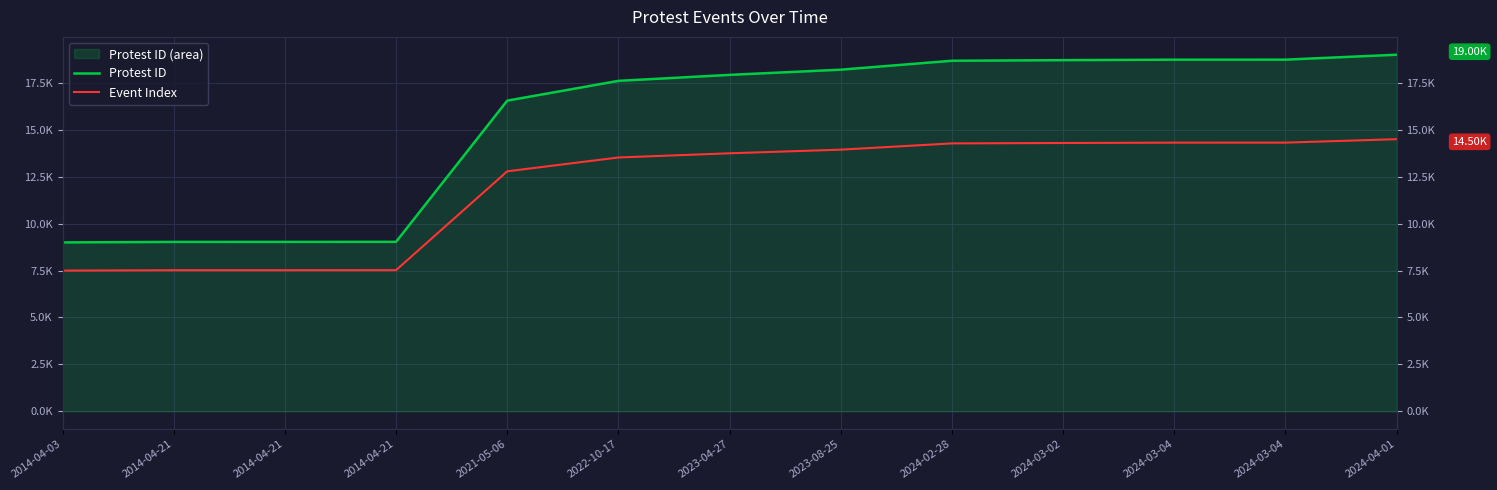

Which series has the largest total across all categories?

Protest ID